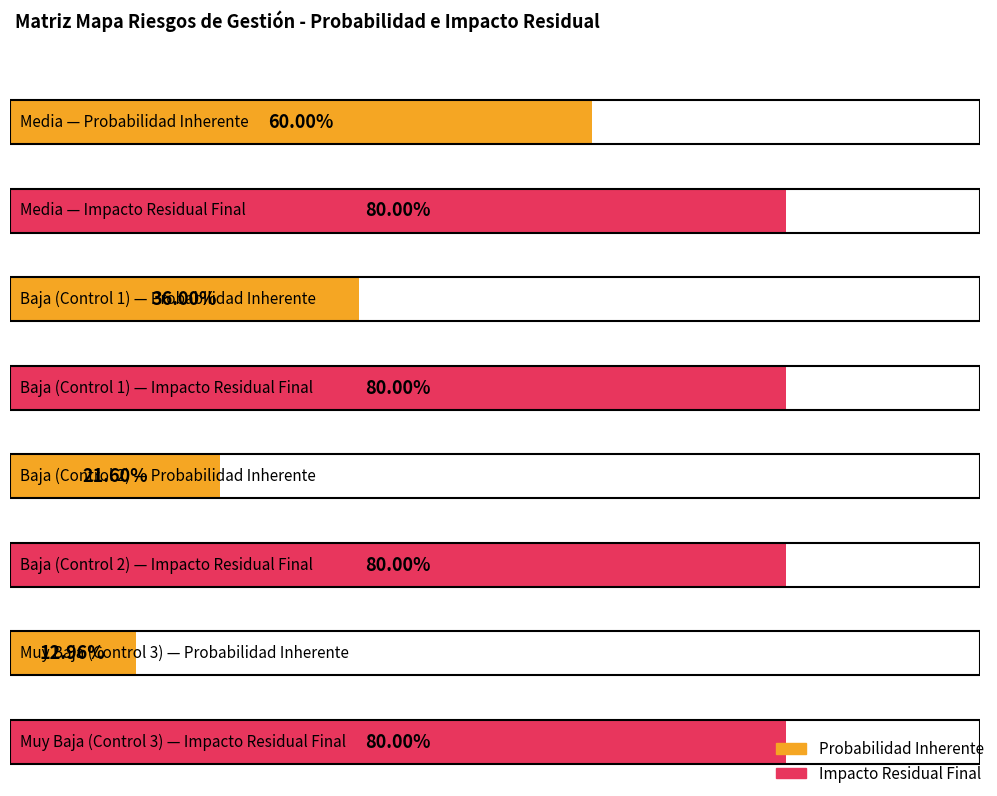

What is the label of the 1st bar from the left?

Media